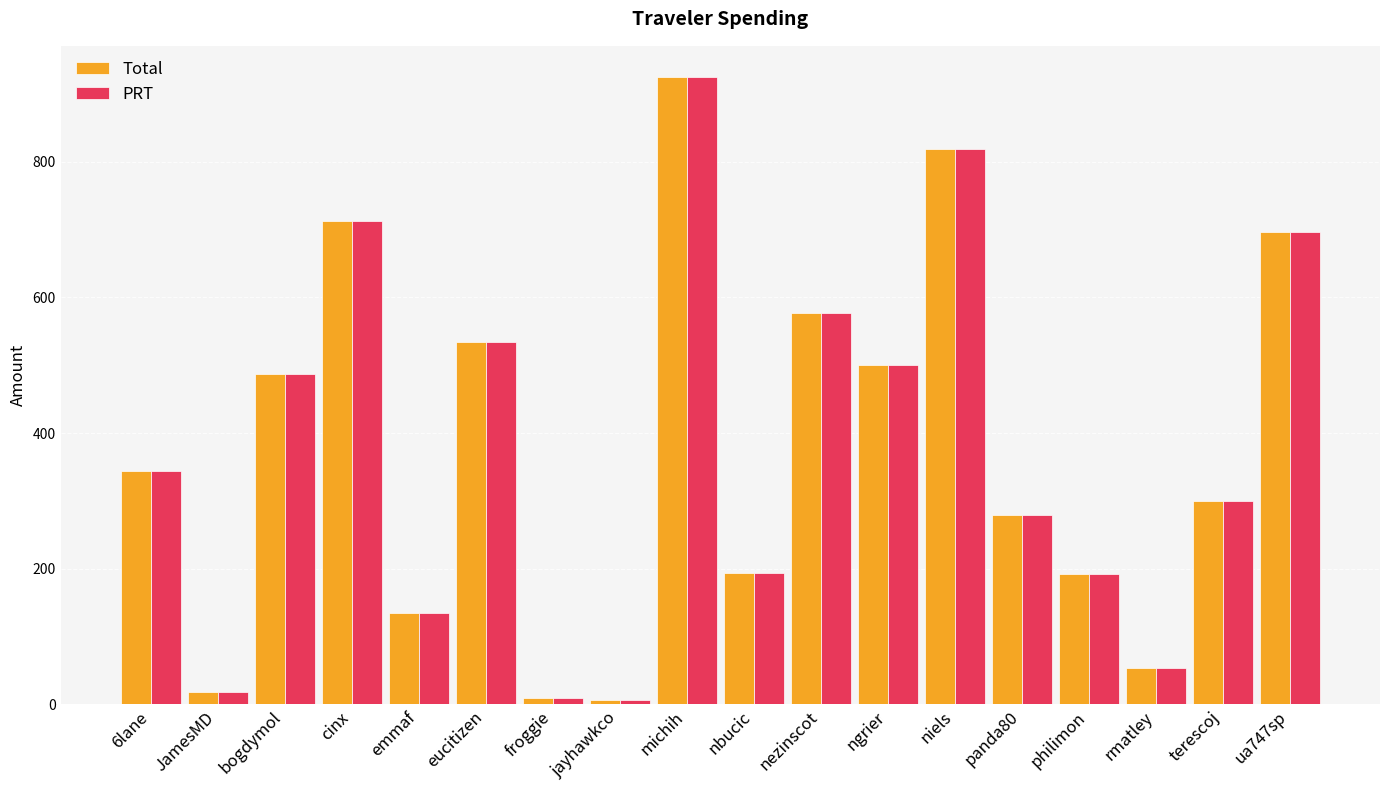

At which label does Total reach its peak?

michih